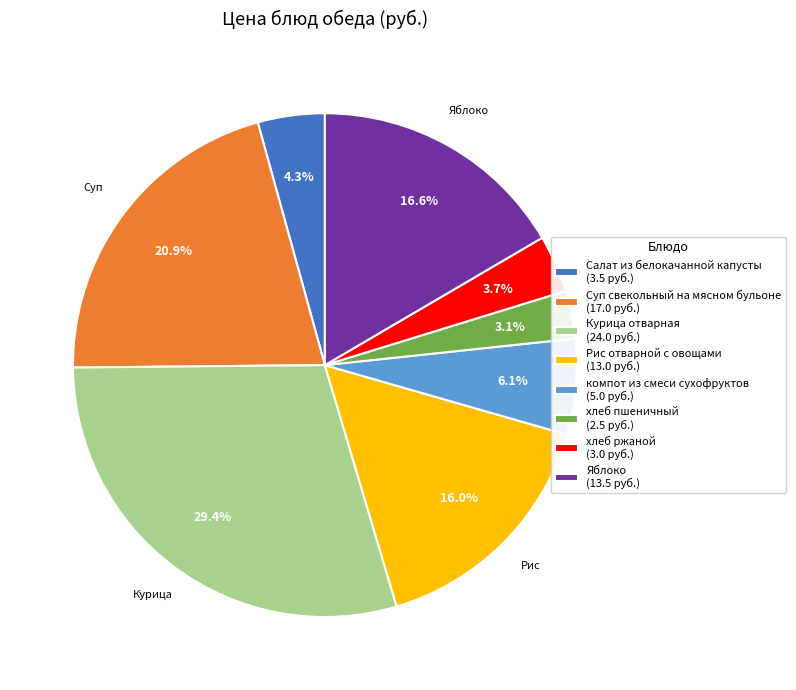

To the nearest percent, what is the average slice percentage?

12%